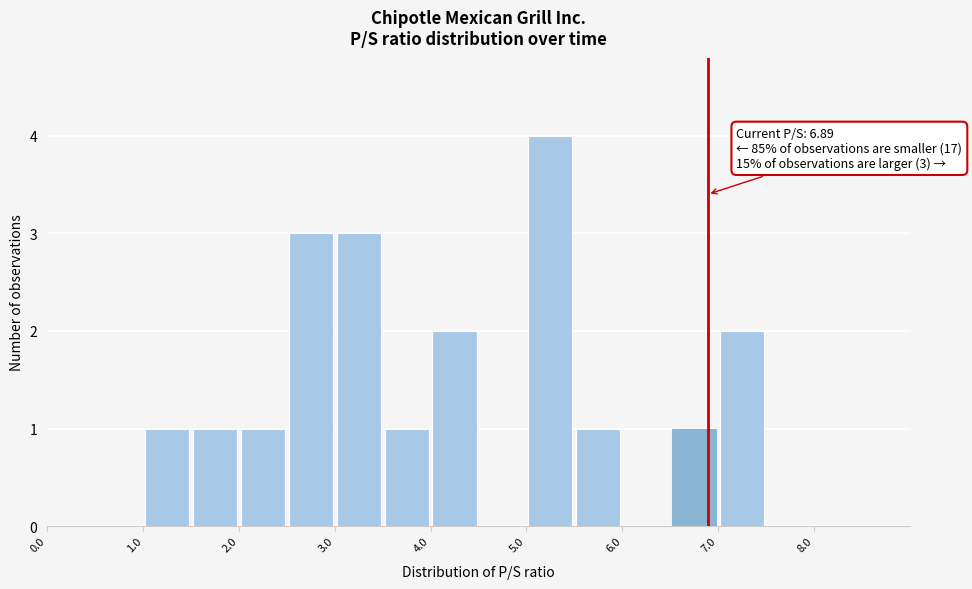

Over which range of the x-axis is the bar tallest?

5.0 to 5.5